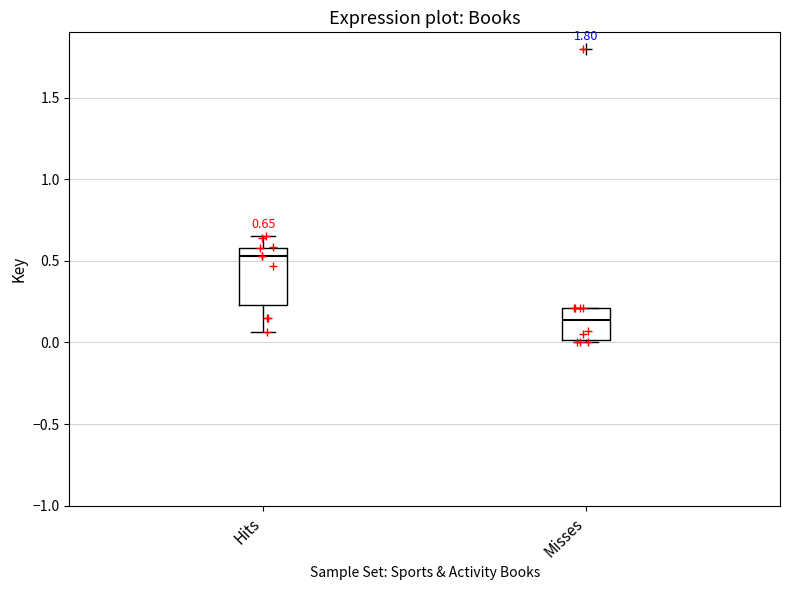

Which box is the tallest, from its lower edge to its upper edge?

Hits